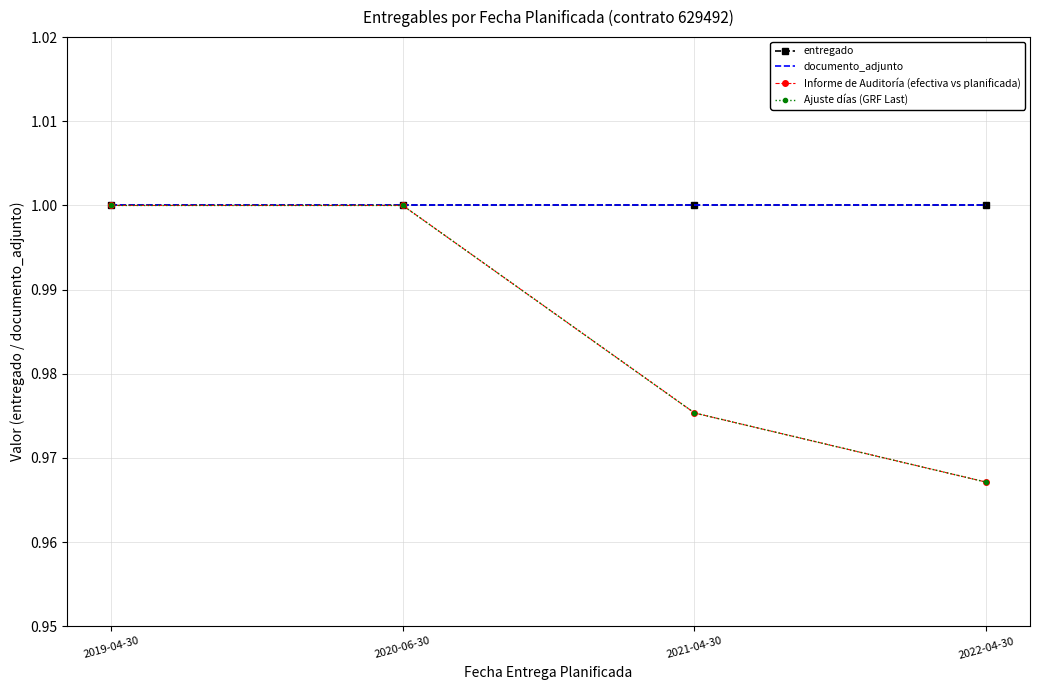

What is the average value of the Informe de Auditoría (efectiva vs planificada) series?

1.0